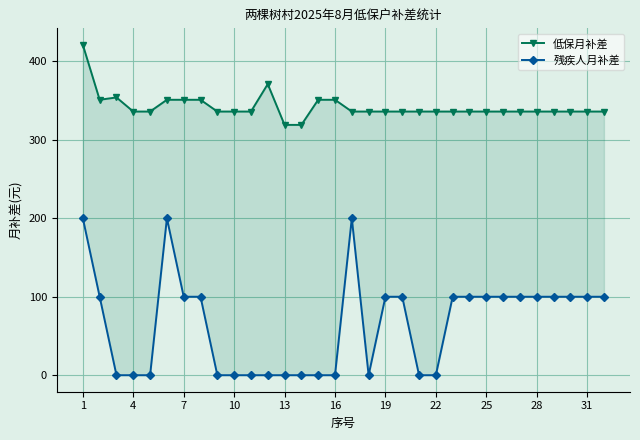

Which series has the widest spread of values?

残疾人月补差